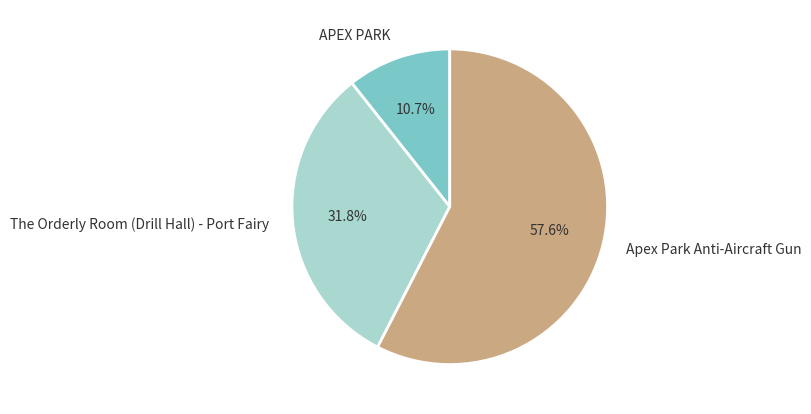

Between The Orderly Room (Drill Hall) - Port Fairy and Apex Park Anti-Aircraft Gun, which is larger?

Apex Park Anti-Aircraft Gun